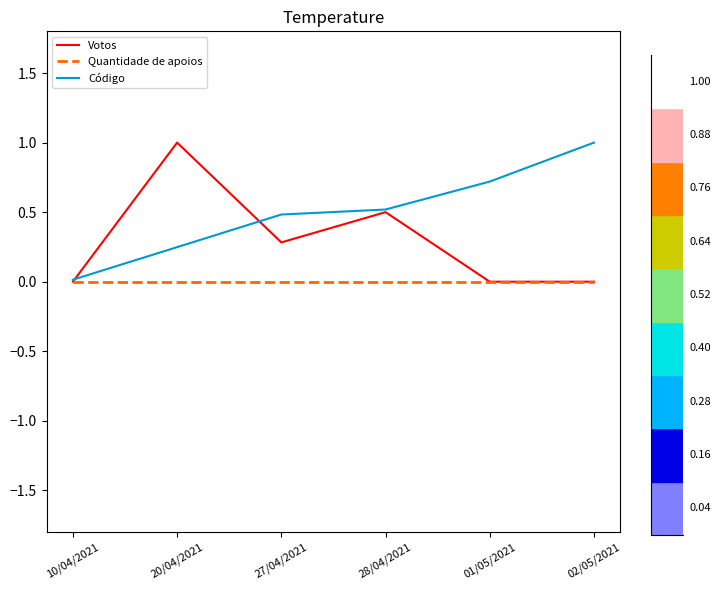

Rank the series by their average value, from lowest to highest.

Quantidade de apoios, Votos, Código